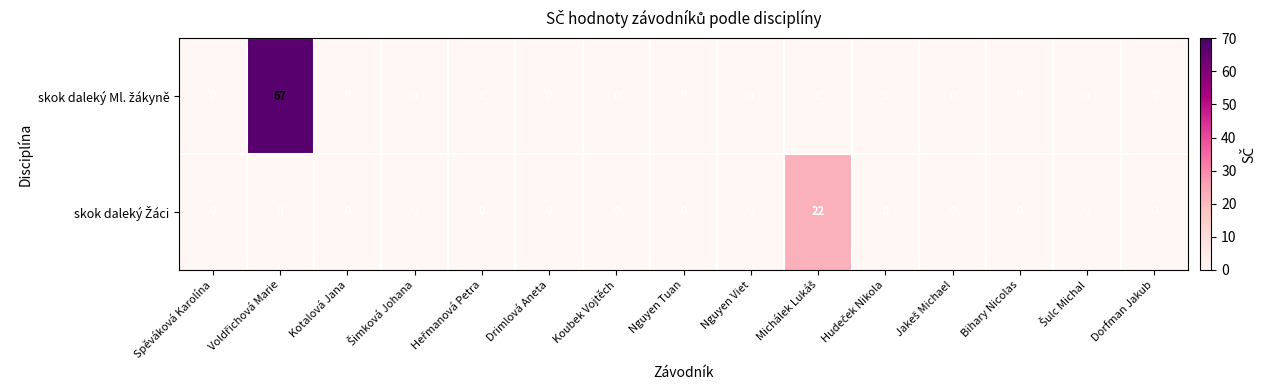

How many series are shown in this chart?

2